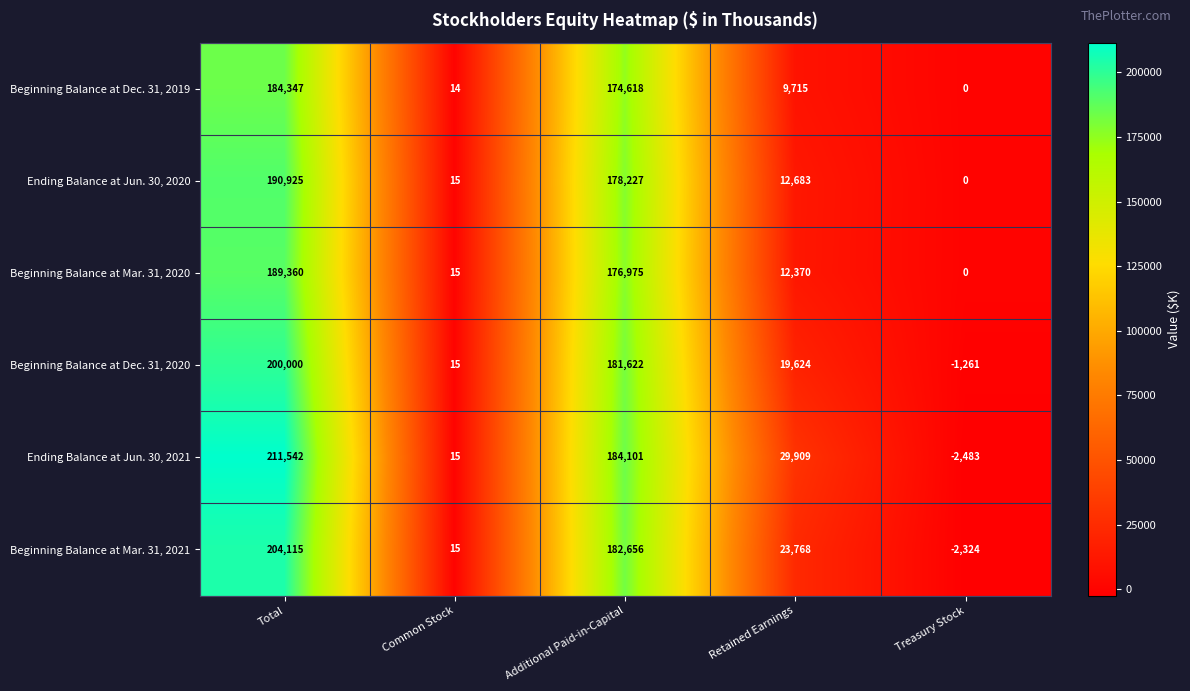

What is the sum of the Ending Balance at Jun. 30, 2020 values at Common Stock and Retained Earnings?

12698